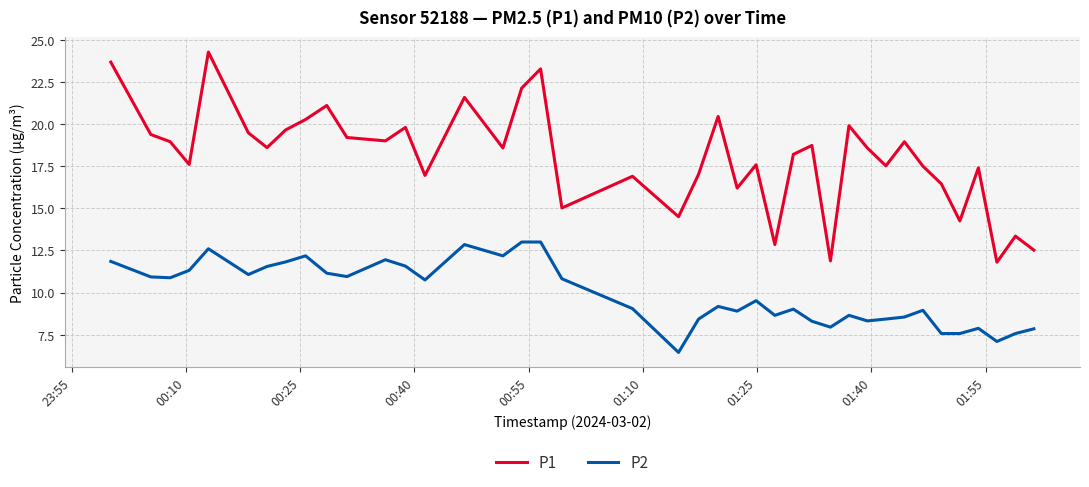

What is the difference between the maximum and minimum values in the P1 series?

12.5